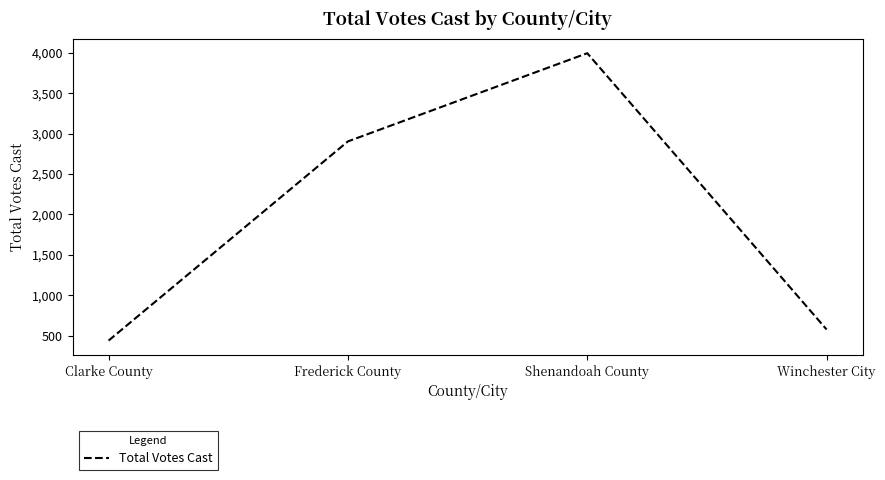

How many values are below 2903?

2